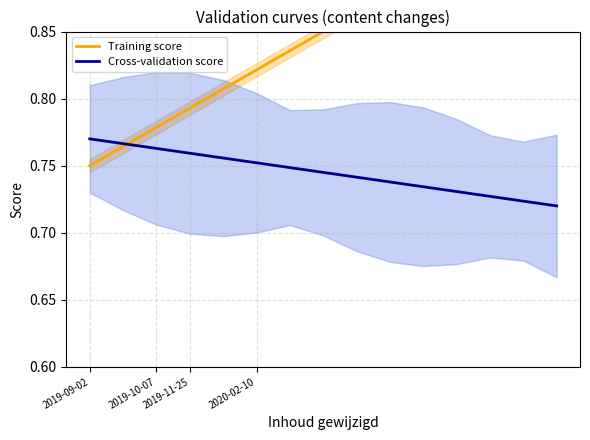

True or false: Cross-validation score has more than 0 interior local peaks.

False